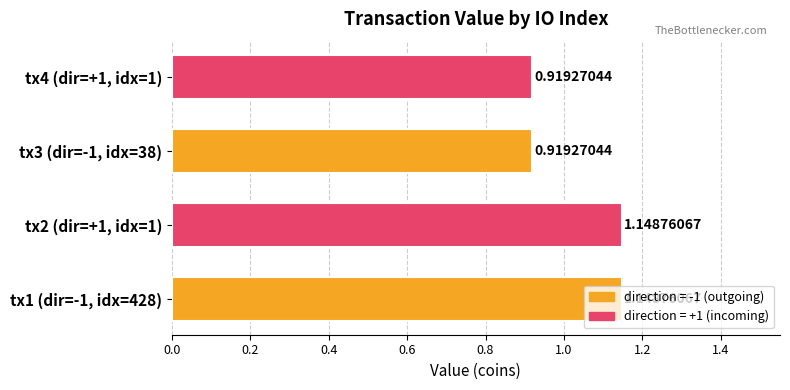

Which has a higher value, tx4 (dir=+1, idx=1) or tx2 (dir=+1, idx=1)?

tx2 (dir=+1, idx=1)